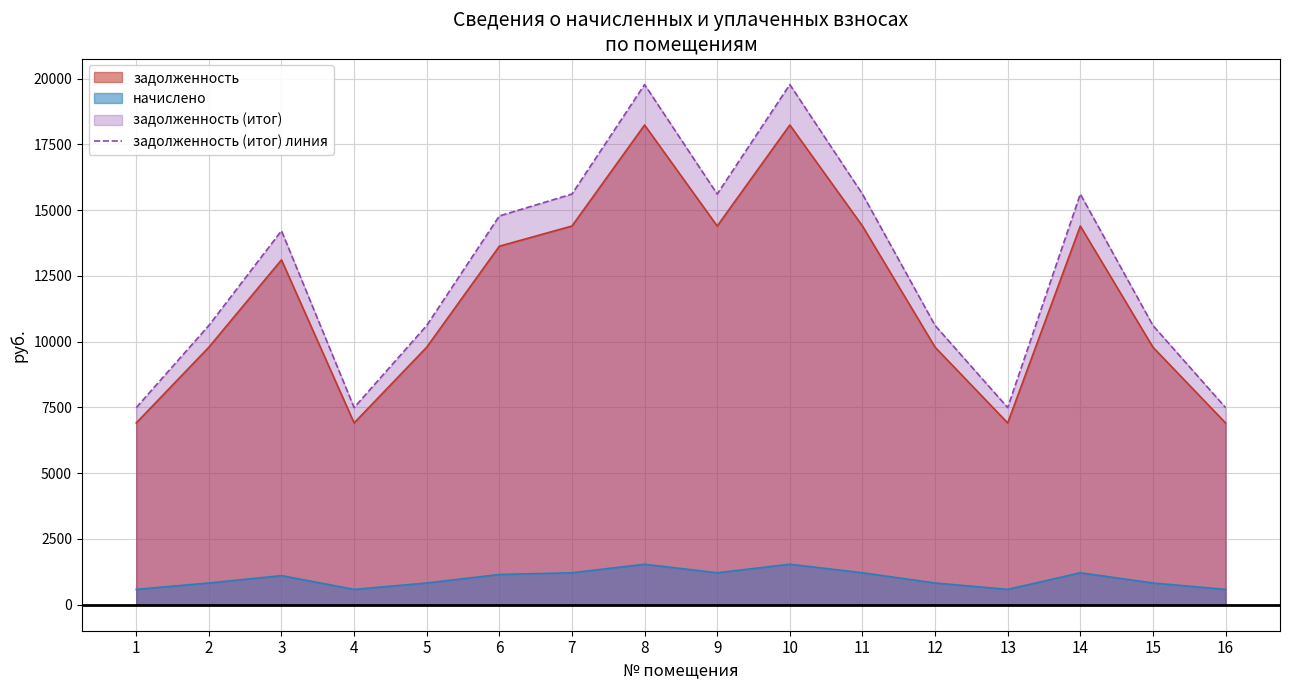

How many categories are shown in the chart?

16